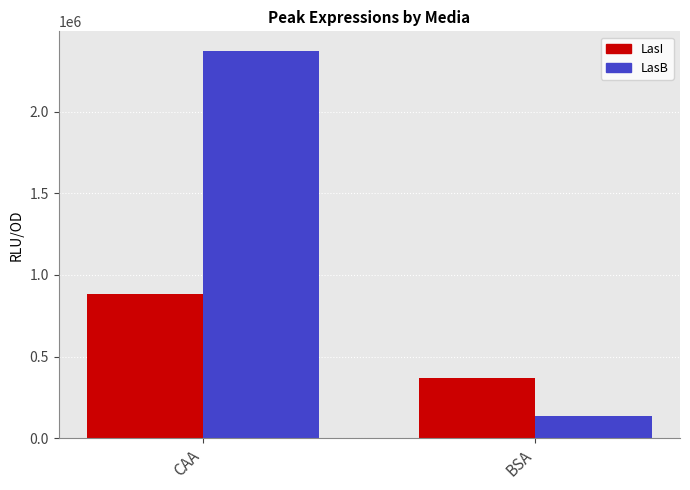

What is the difference between the maximum and minimum values in the LasB series?

2238655.3